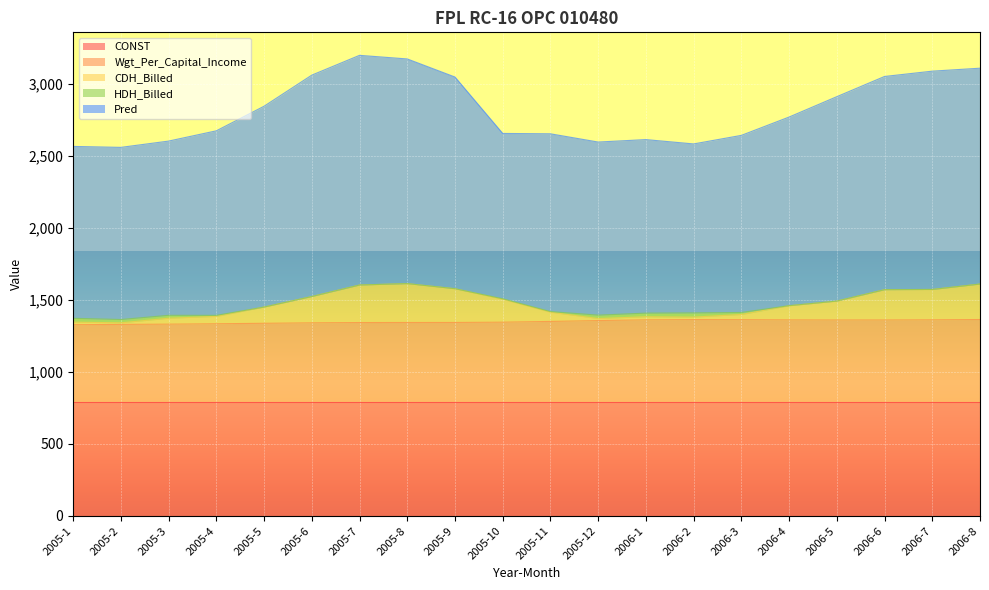

True or false: Pred and CDH_Billed cross at least once.

False